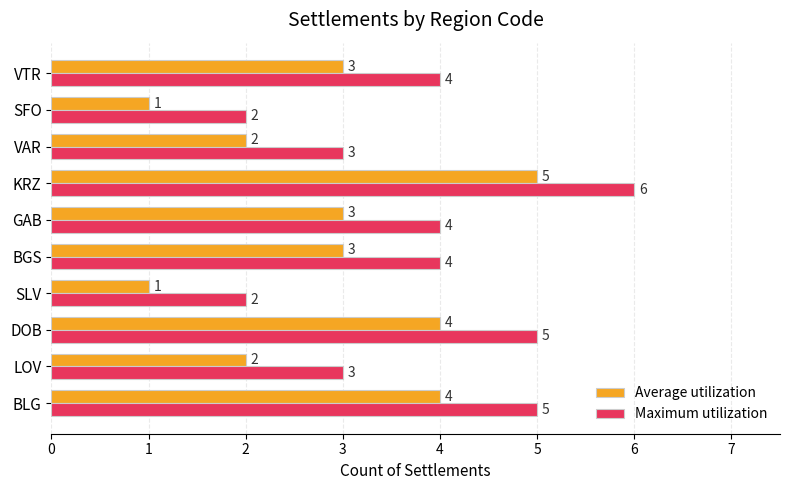

At which category is the sum across all series the highest?

KRZ